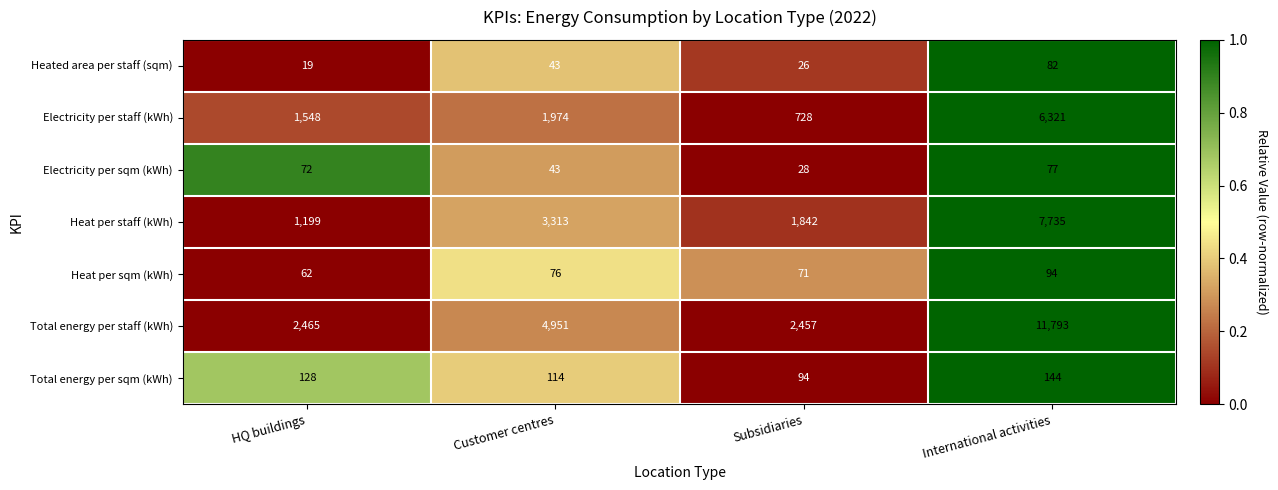

Reading right to left, what are all the values shown in this chart?

Heated area per staff (sqm): 82	26	43	19
Electricity per staff (kWh): 6321	728	1974	1548
Electricity per sqm (kWh): 77	28	43	72
Heat per staff (kWh): 7735	1842	3313	1199
Heat per sqm (kWh): 94	71	76	62
Total energy per staff (kWh): 11793	2457	4951	2465
Total energy per sqm (kWh): 144	94	114	128